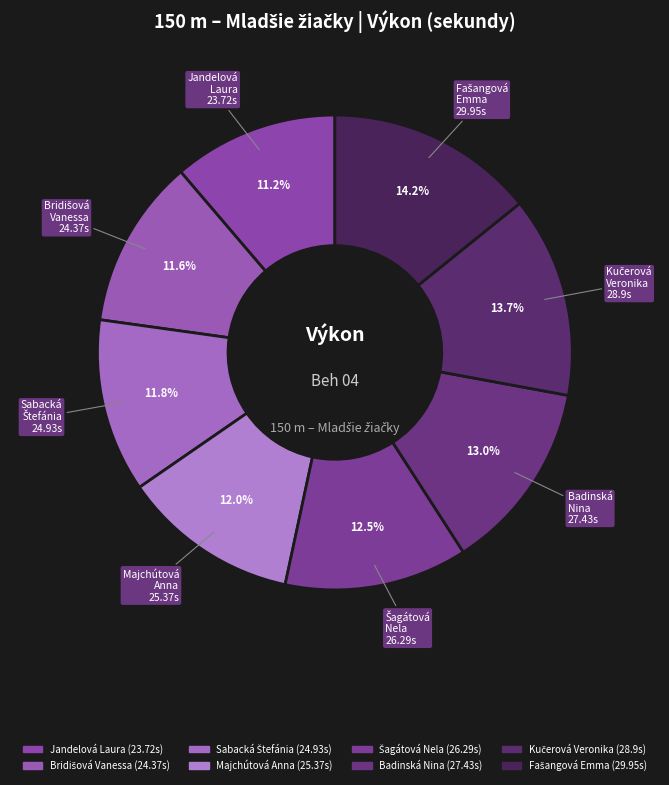

Between Jandelová Laura and Badinská Nina, which is larger?

Badinská Nina